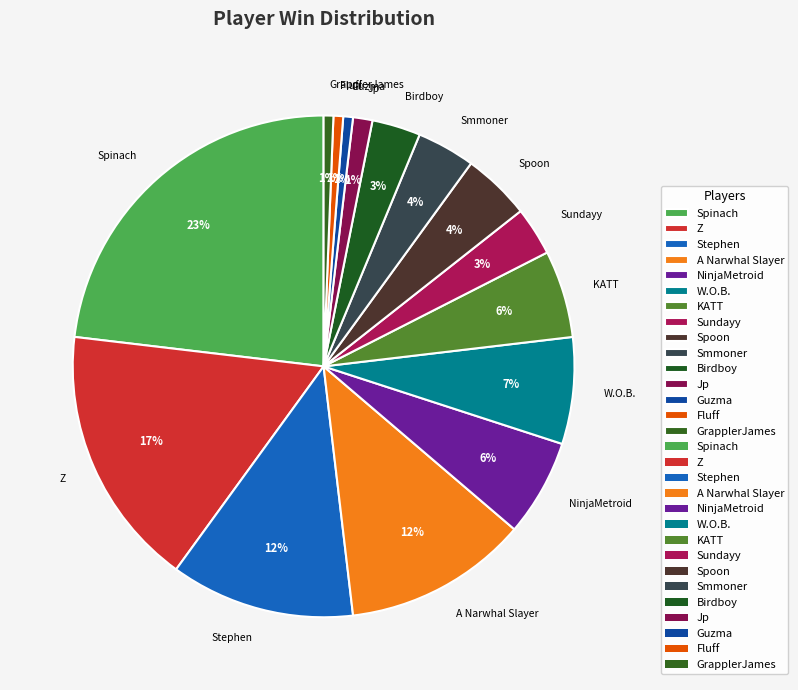

The Smmoner slice represents 4% of the pie. True or false?

True